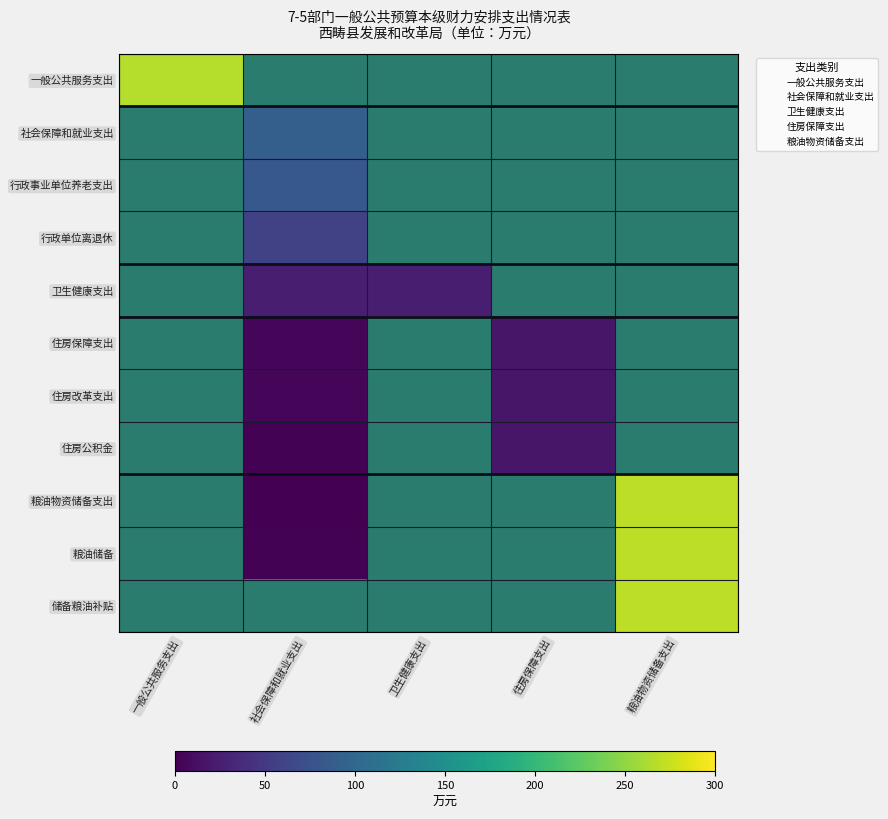

List the series in order of their peak value, lowest first.

住房保障支出, 卫生健康支出, 社会保障和就业支出, 一般公共服务支出, 粮油物资储备支出